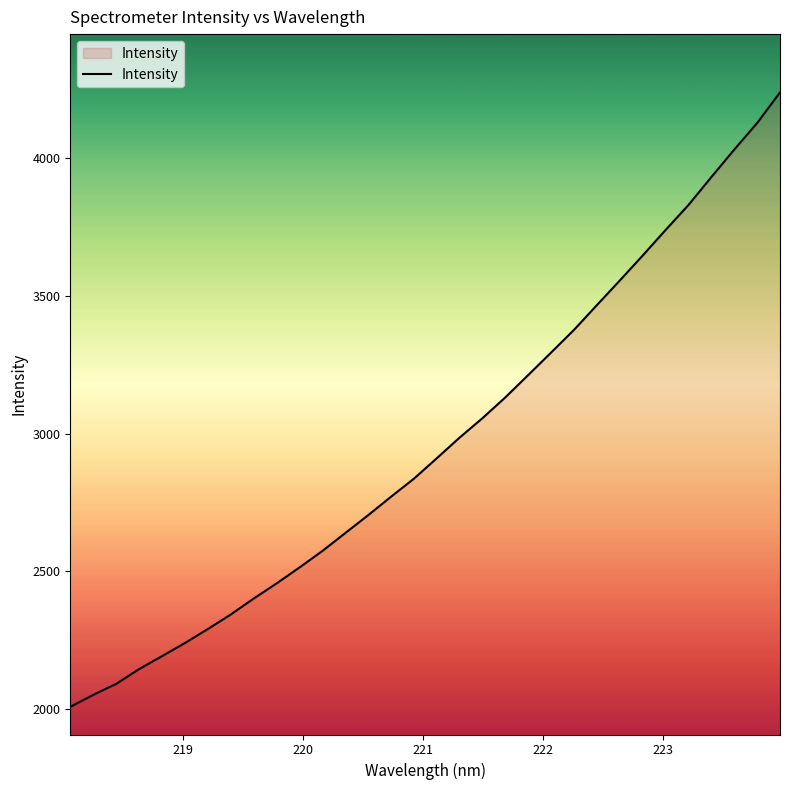

What is the maximum value shown in the chart?

4239.7